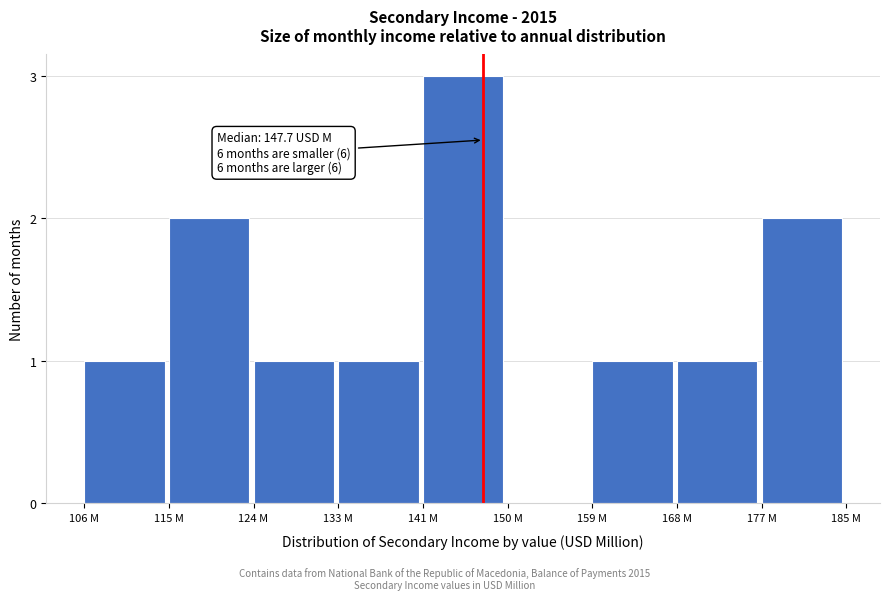

Reading right to left, transcribe all the data shown in this chart.

177 M=2	168 M=1	159 M=1	150 M=0	141 M=3	133 M=1	124 M=1	115 M=2	106 M=1